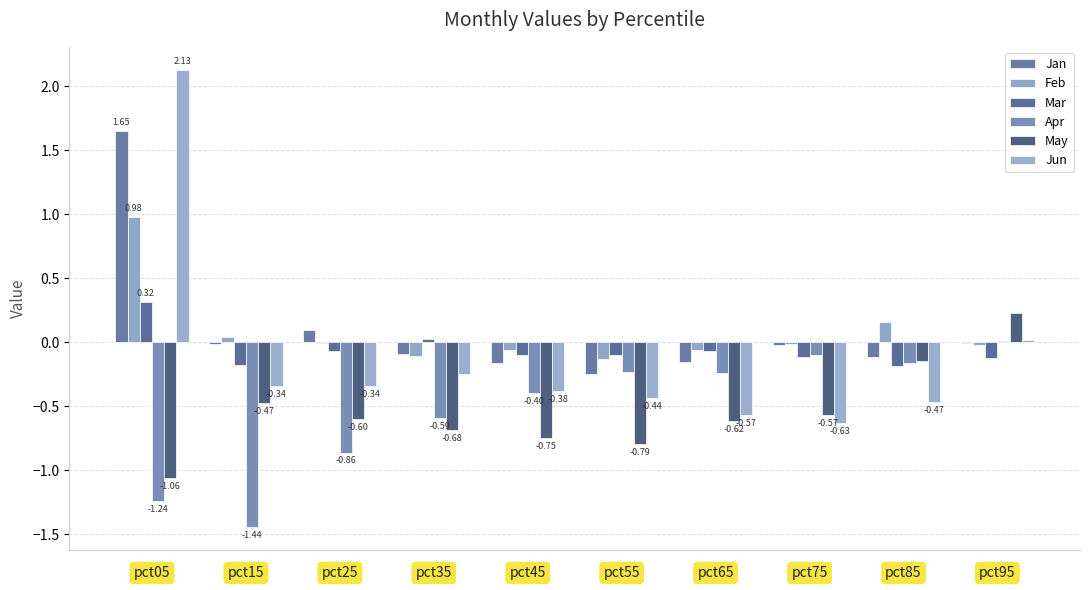

What are all the series names shown in the legend?

Jan, Feb, Mar, Apr, May, Jun